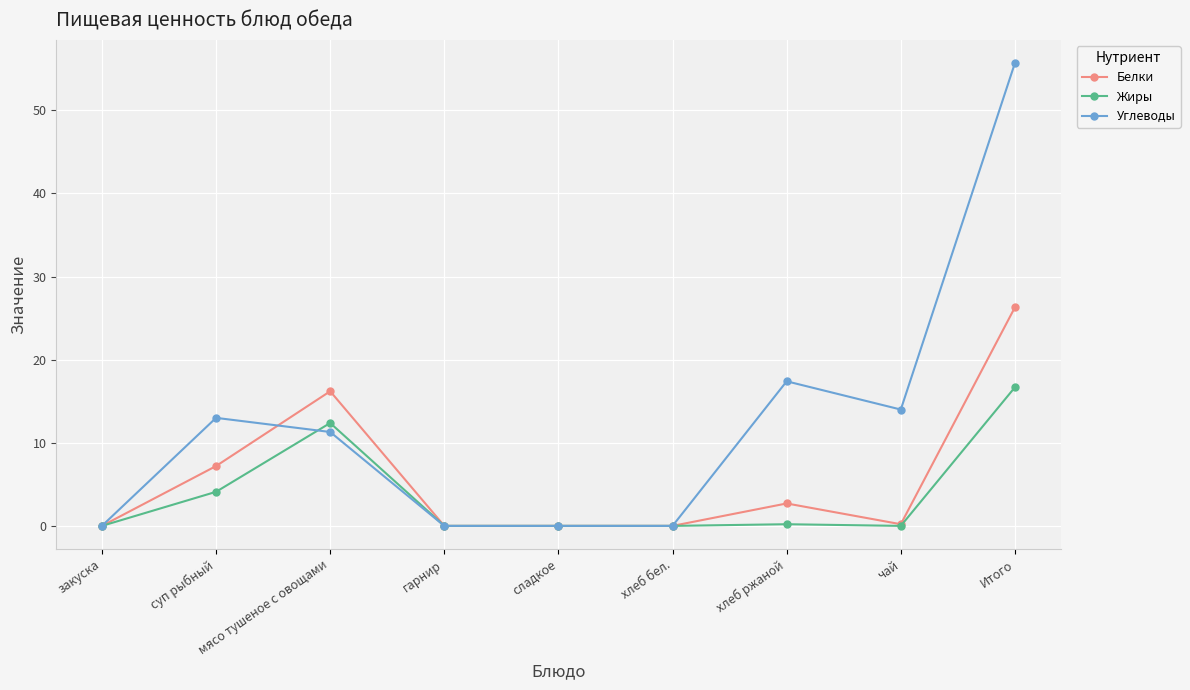

What is the highest value of the Белки series?

26.3